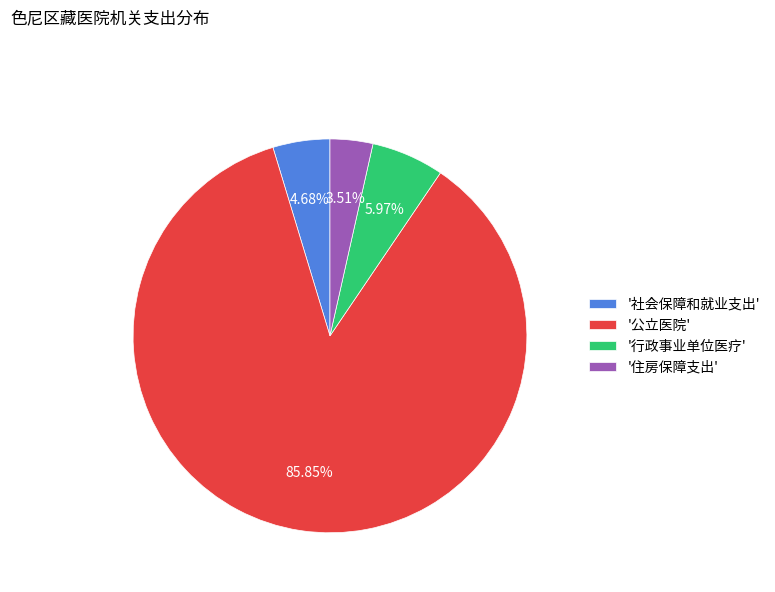

Approximately how many times larger is the value at '社会保障和就业支出' compared to '行政事业单位医疗'?

0.8